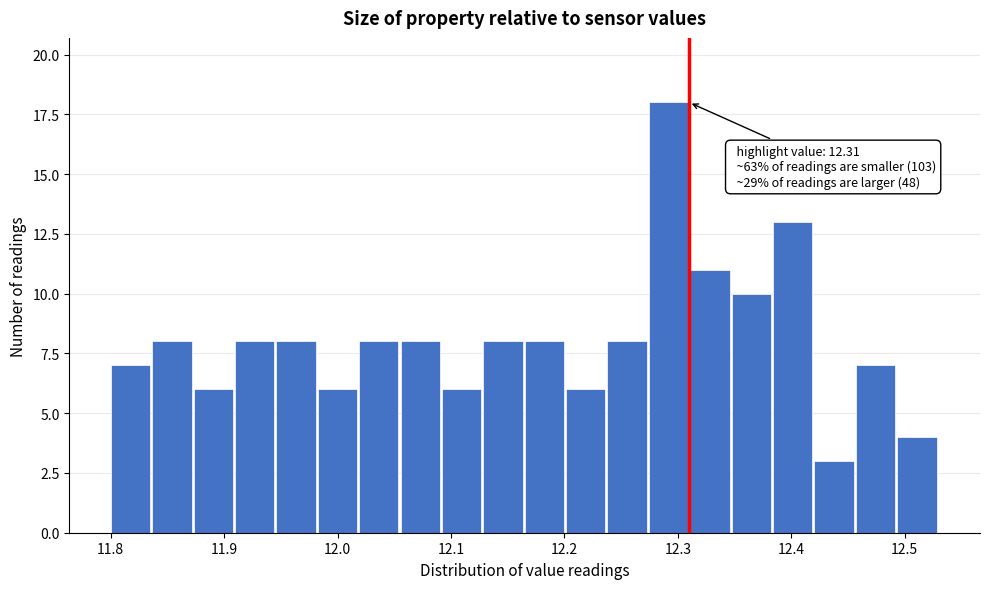

Around what value on the x-axis is the tallest bar? Give the approximate position of its centre, as read against the axis.

12.29